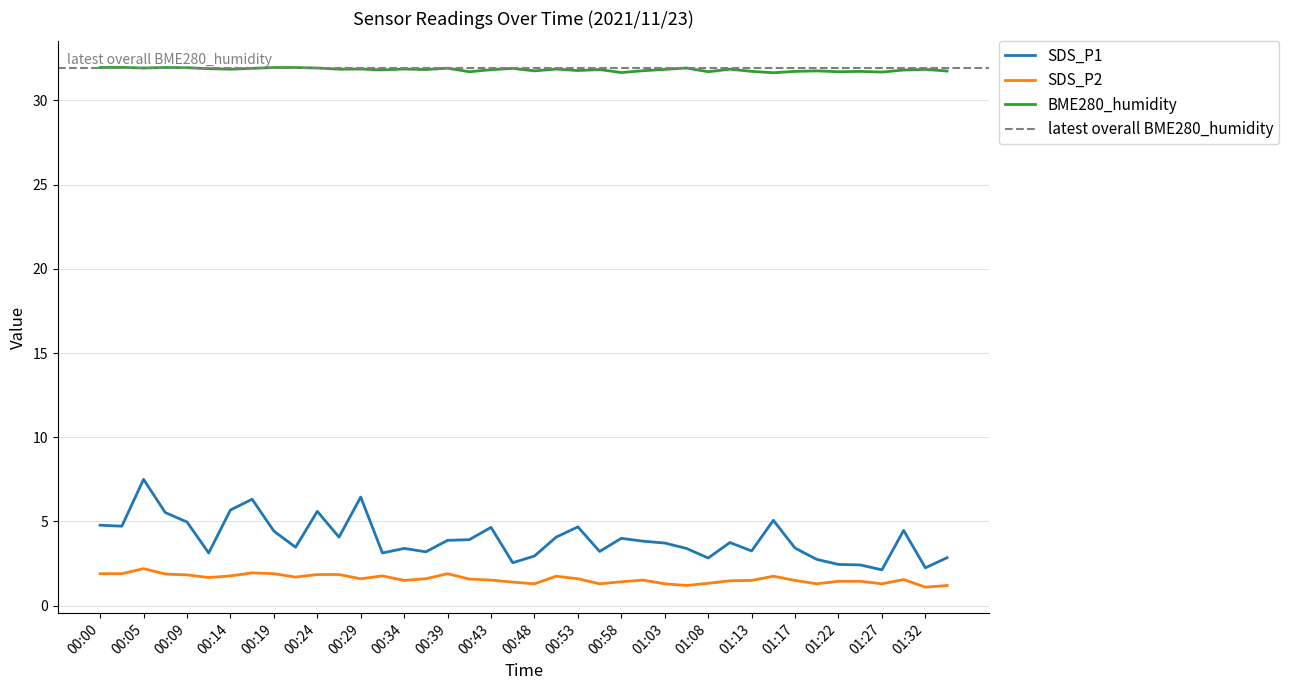

What is the minimum value shown in the chart?

1.1